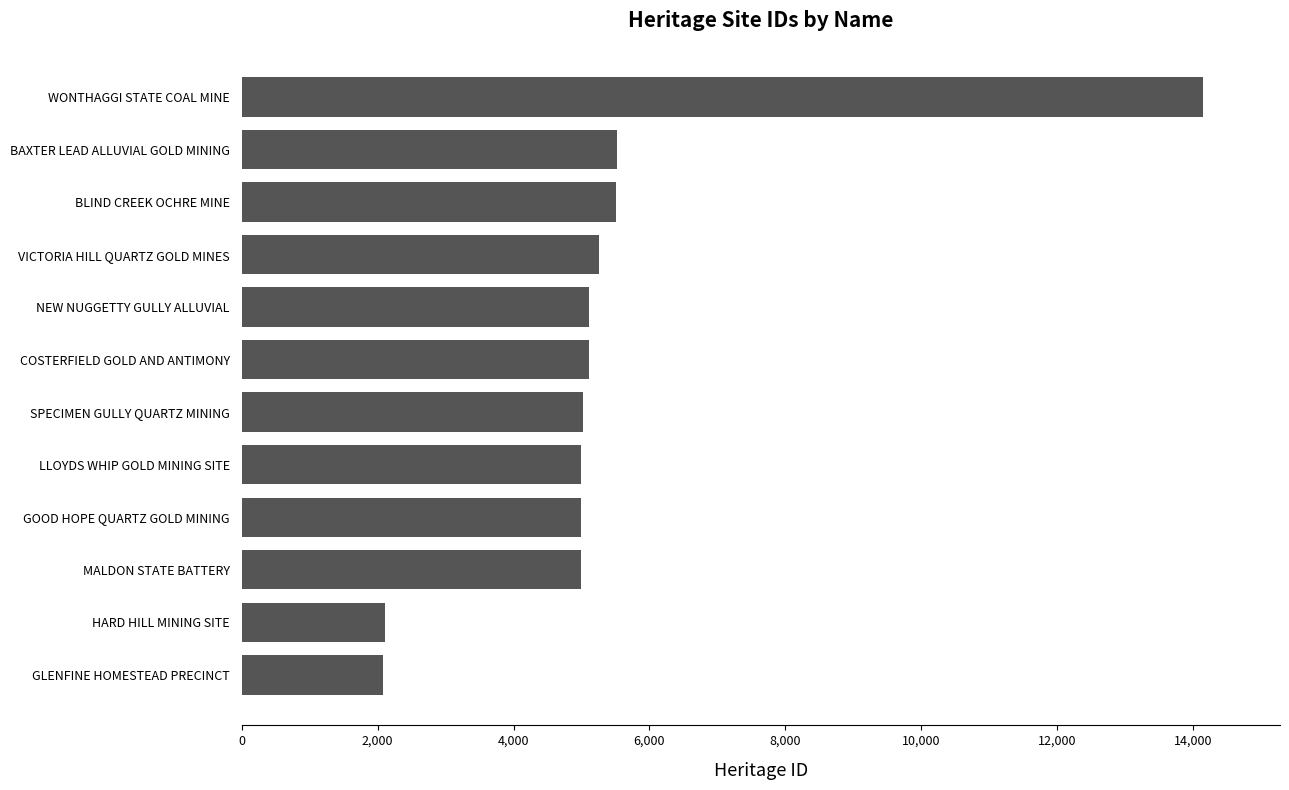

Does the chart contain any negative values?

No